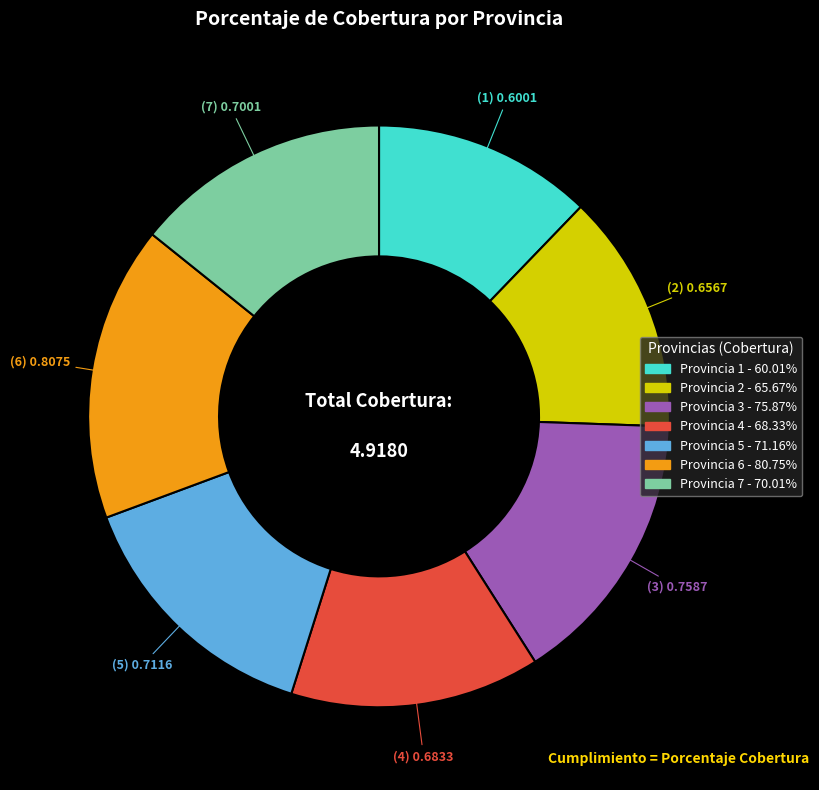

Is there any slice that represents more than half of the pie?

No